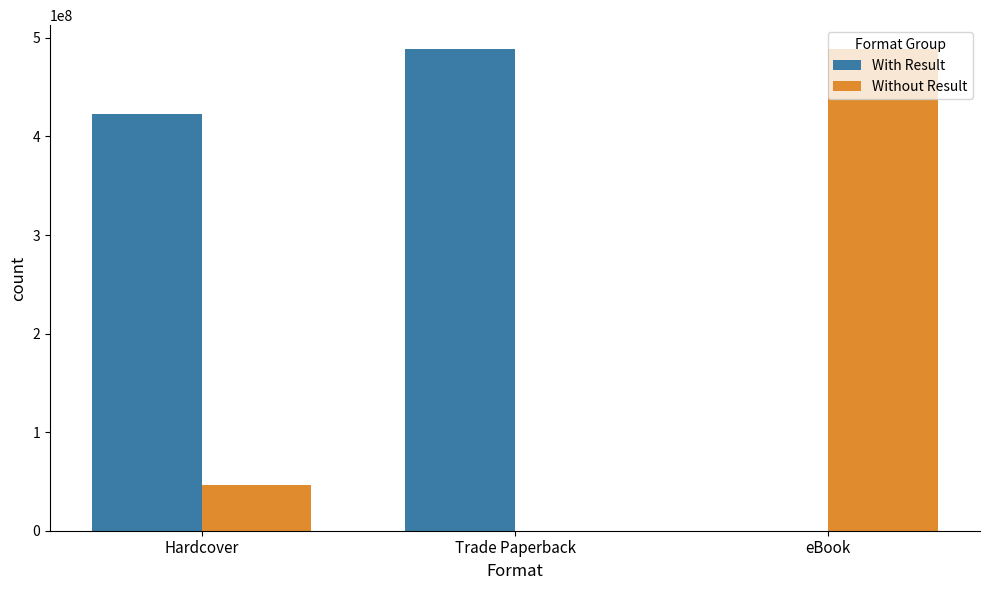

Where is Without Result nearest to the value 244266611?

Hardcover